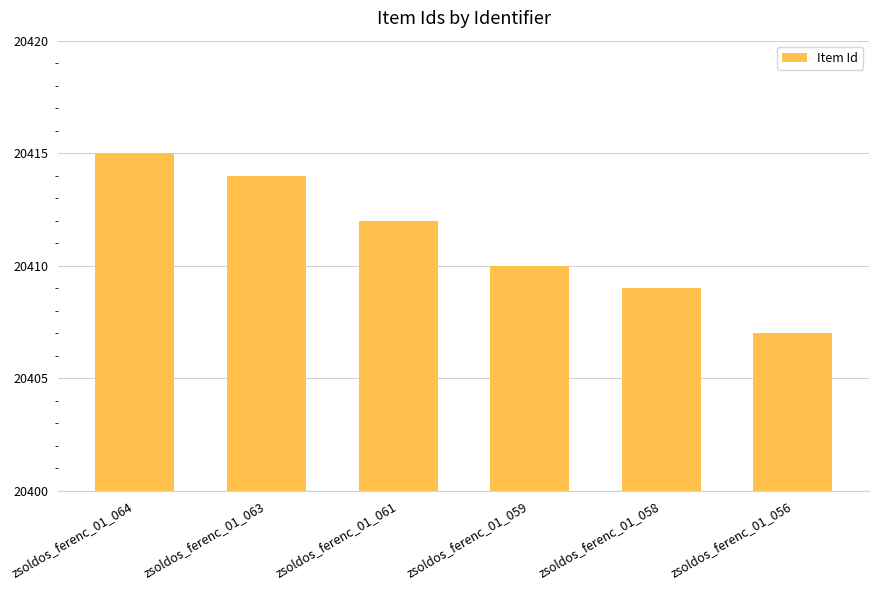

What is the difference between the maximum and minimum values?

8